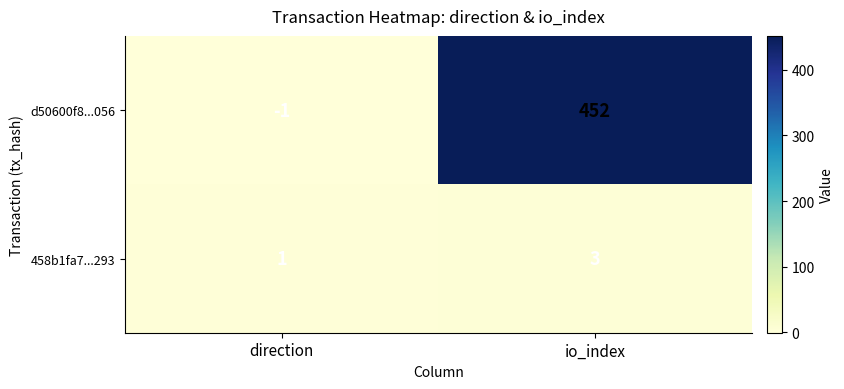

At which category is the sum across all series the highest?

io_index